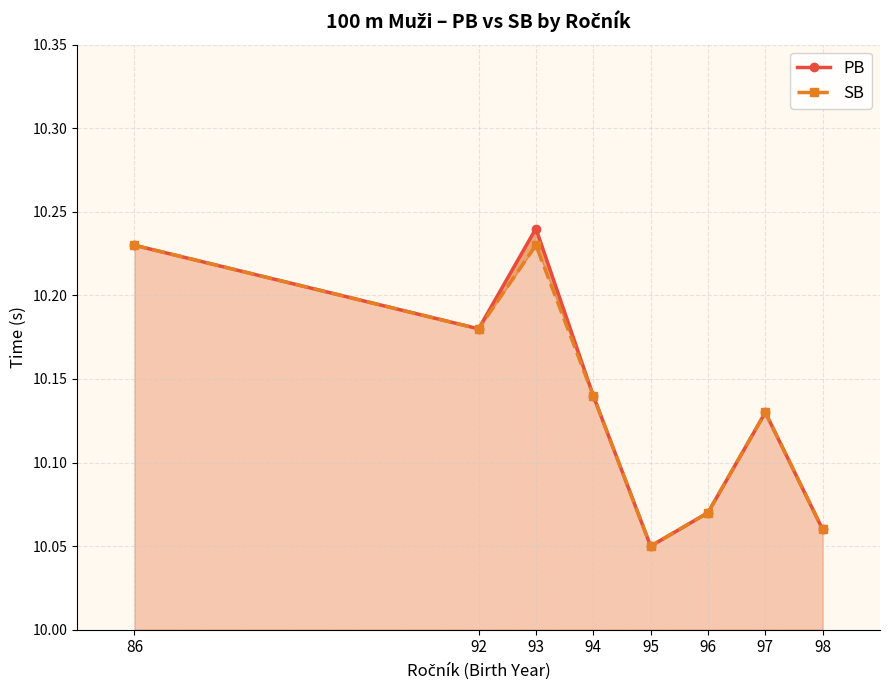

Which series changed the most between 92 and 97?

PB